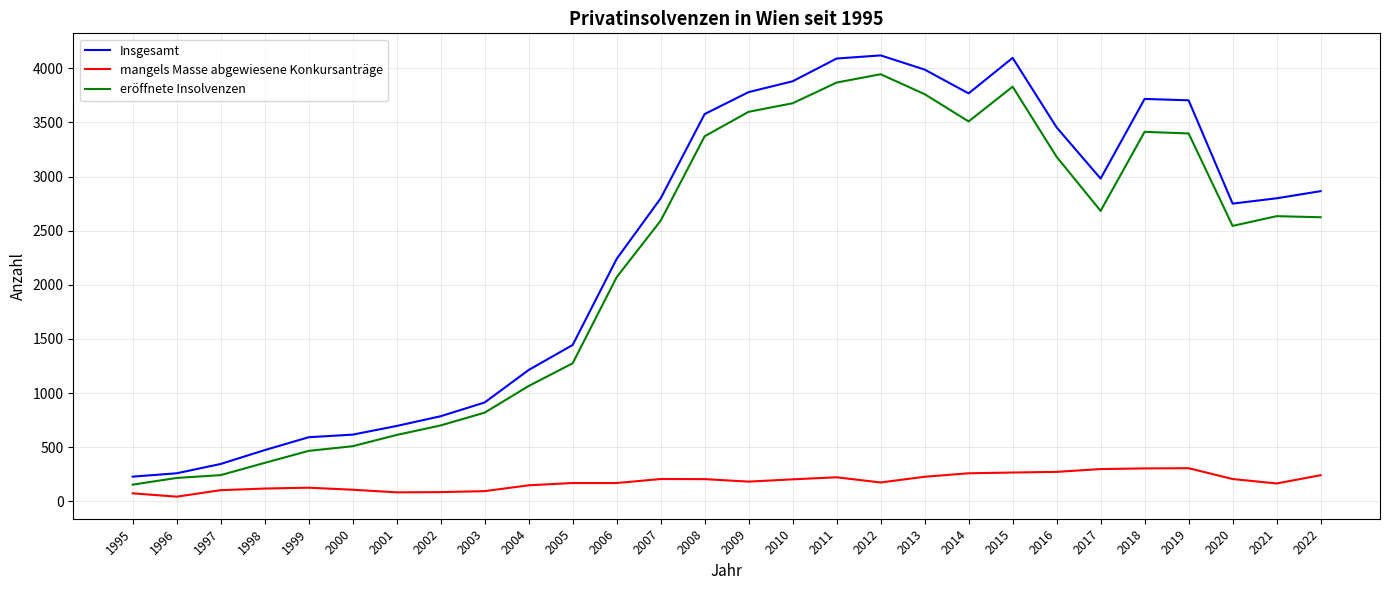

True or false: mangels Masse abgewiesene Konkursanträge and eröffnete Insolvenzen intersect in this chart.

False